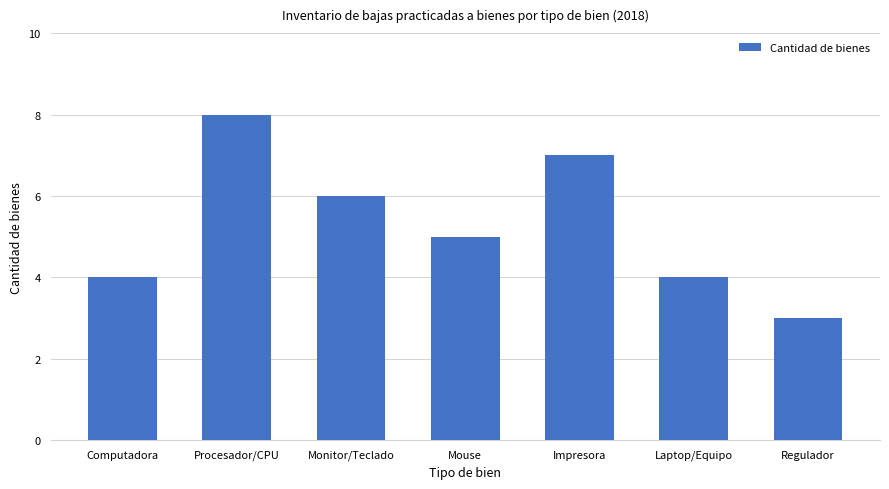

Approximately how many times larger is the value at Laptop/Equipo compared to Mouse?

0.8